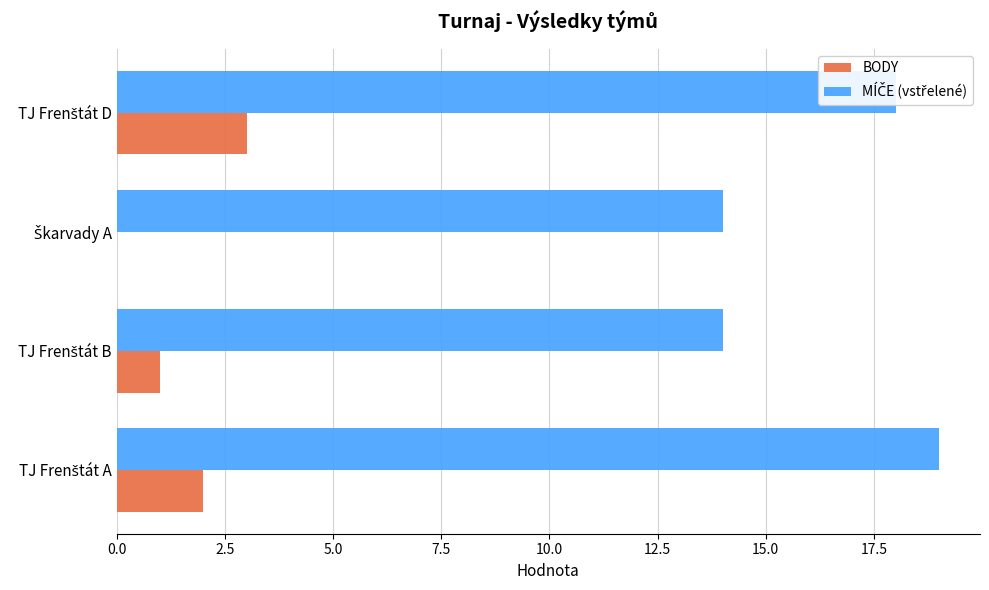

What is the greatest value displayed?

19